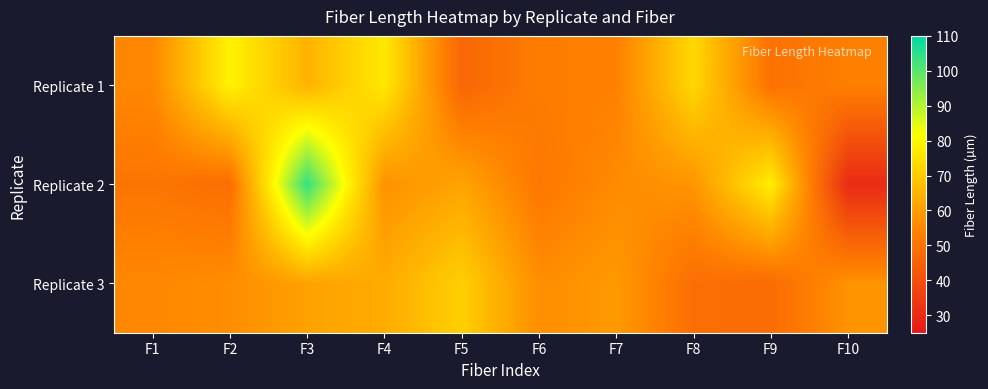

How many data points does each series have?

10